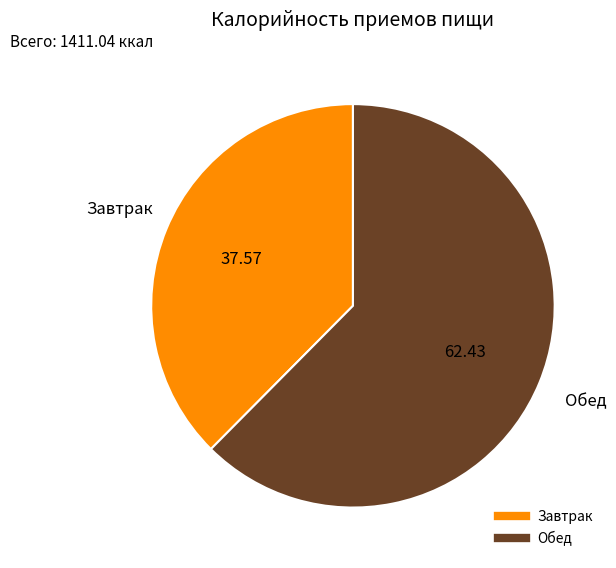

True or false: Завтрак accounts for 38% of the total.

True